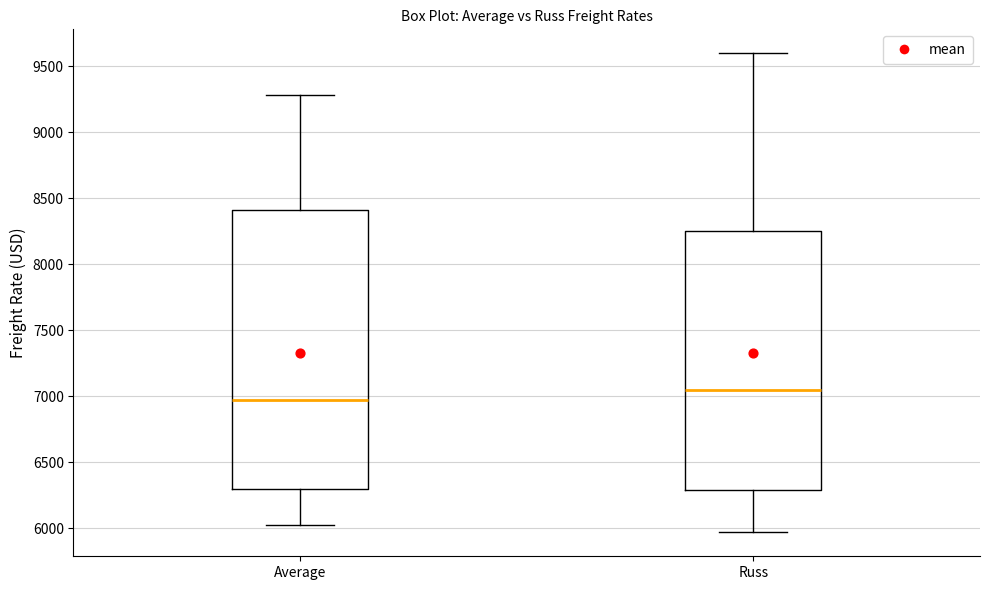

Where does the median line of the box for Russ sit on the y-axis? The values are not printed on the chart, so give them approximately, as read against the axis.

7050